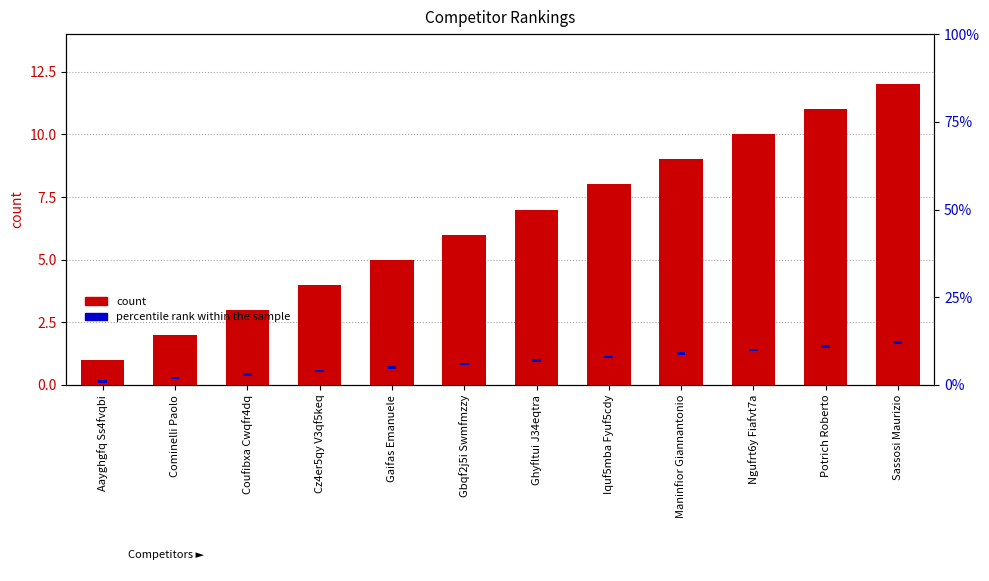

At which category does the chart reach its peak across all series?

Sassosi Maurizio